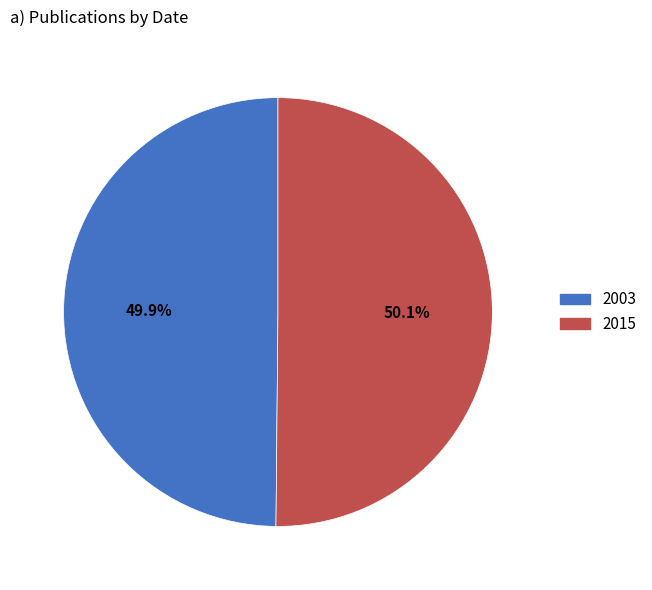

The 2003 slice represents 44% of the pie. True or false?

False